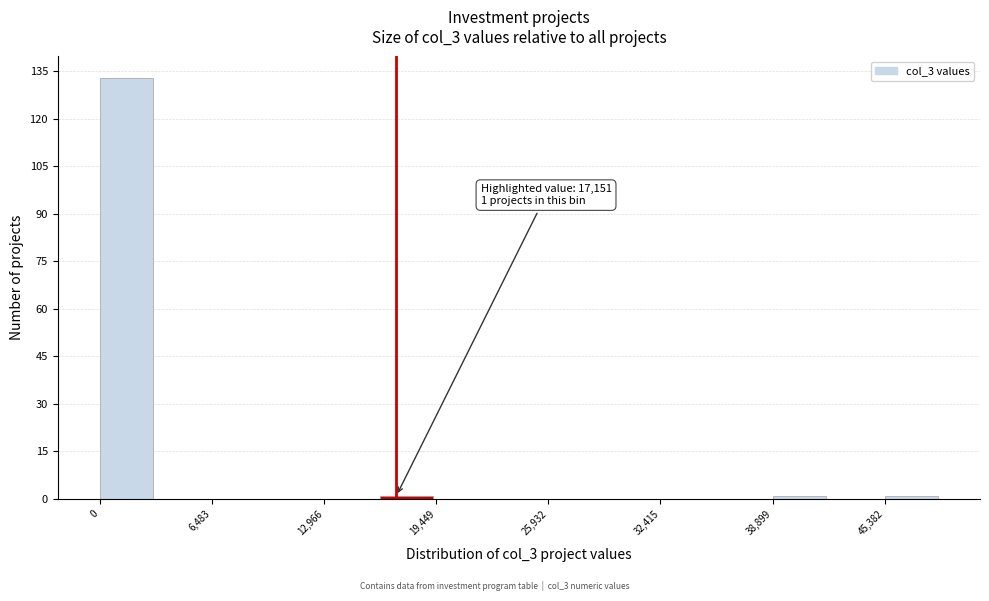

Around what value on the x-axis is the tallest bar? Give the approximate position of its centre, as read against the axis.

2000